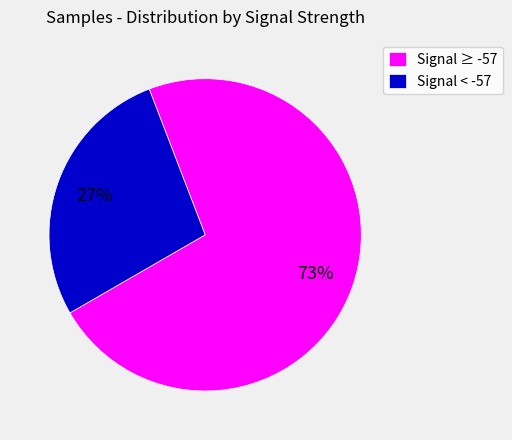

Which category has the smallest portion of the pie?

Signal < -57